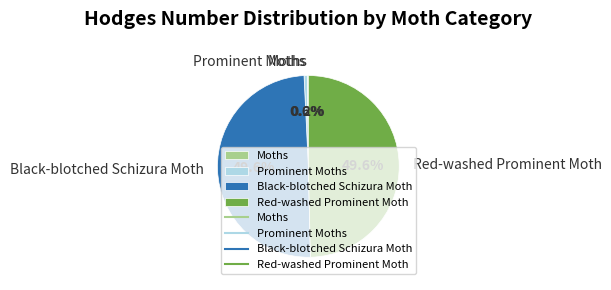

What is the ratio of the value at Red-washed Prominent Moth to the value at Black-blotched Schizura Moth?

1.0